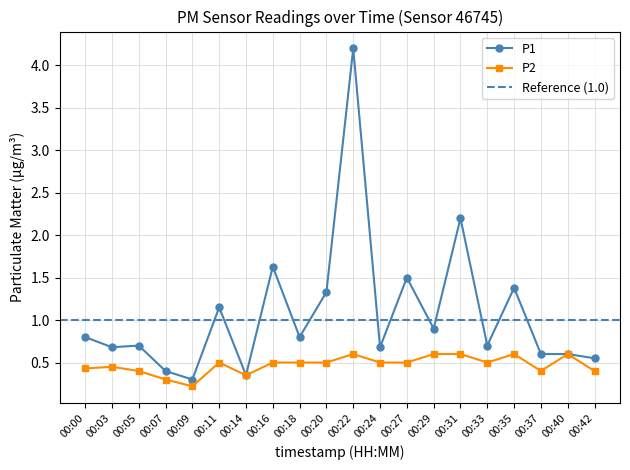

Is it true that P1 equals 0.8 at 00:40?

False